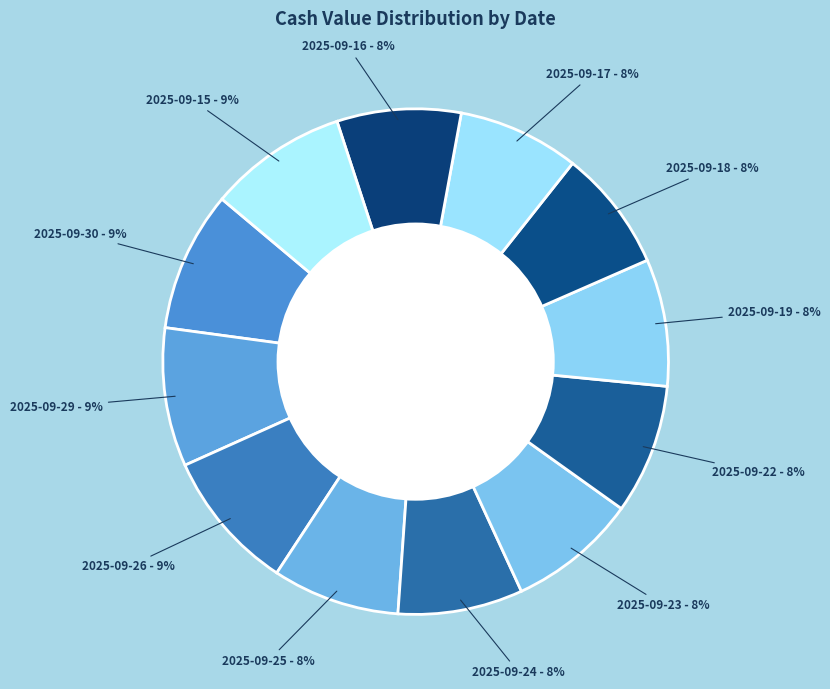

To the nearest percent, what is the combined percentage of 2025-09-15 and 2025-09-16?

17%